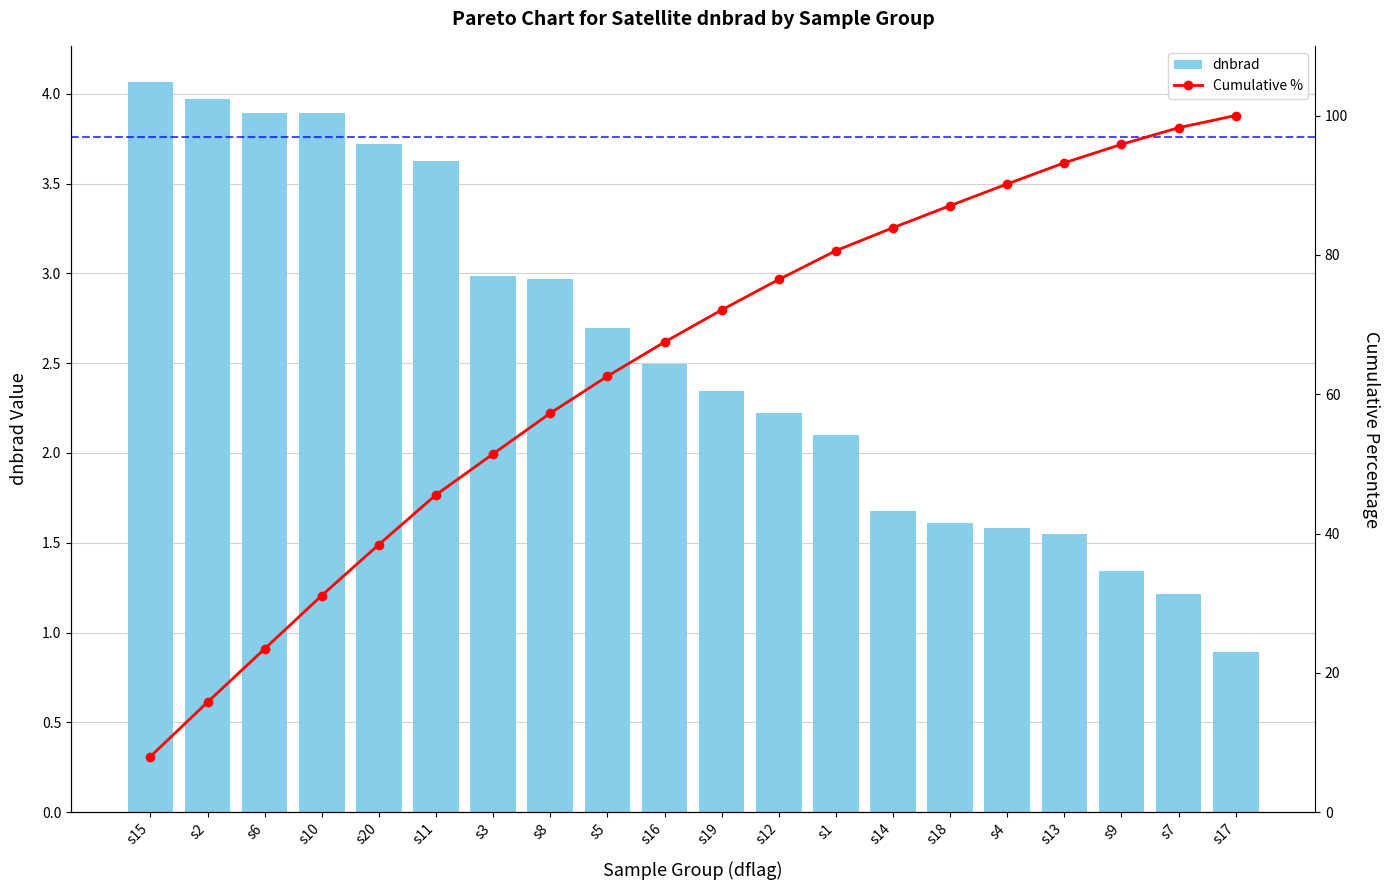

The Cumulative % series shows 98.3 at s7. True or false?

True